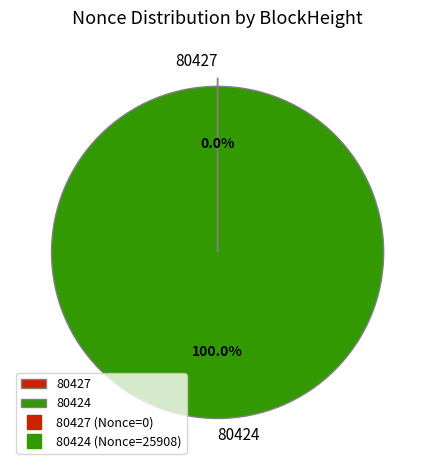

Is there a majority slice in this chart?

Yes